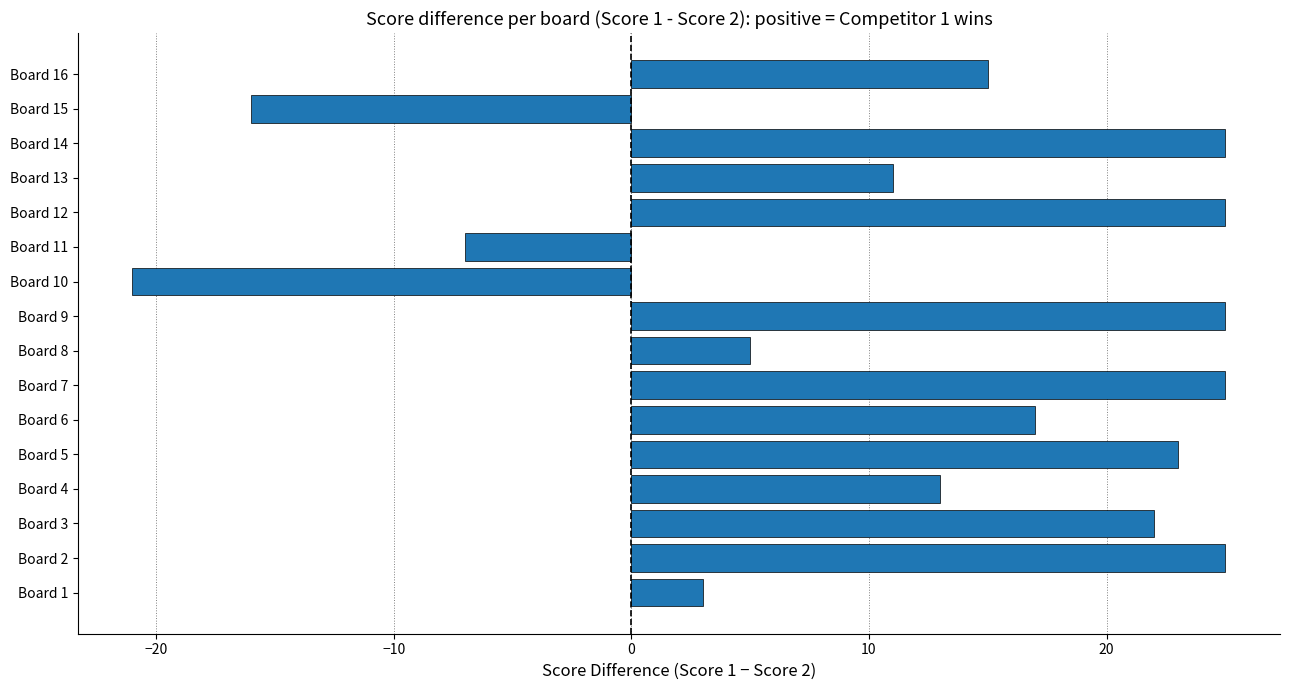

What is the change in value from Board 6 to Board 14?

+8